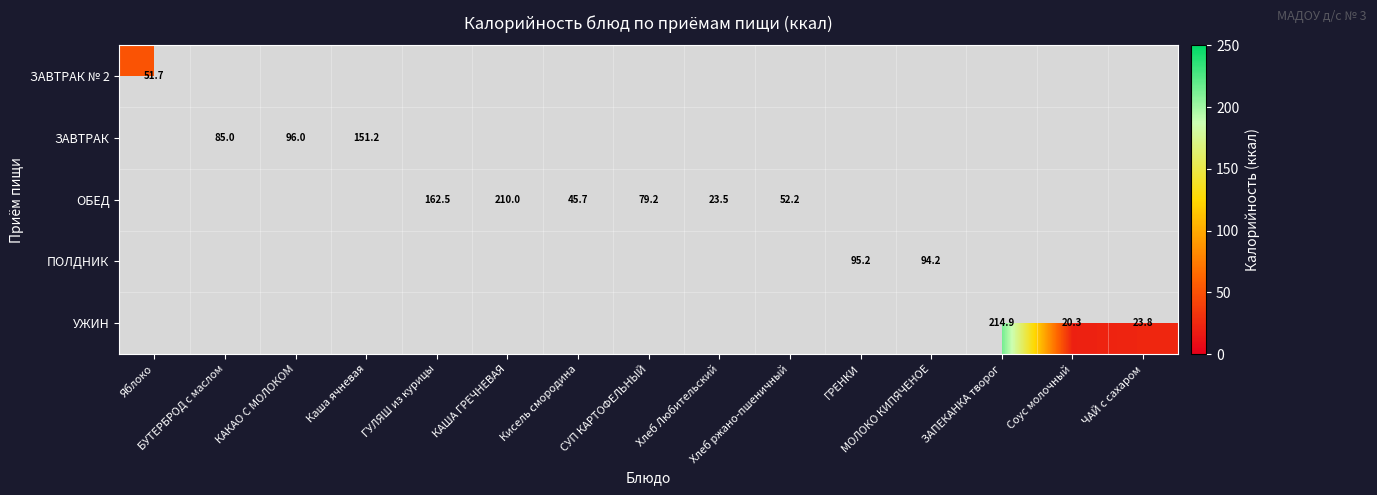

At how many categories does at least one series exceed 47?

11